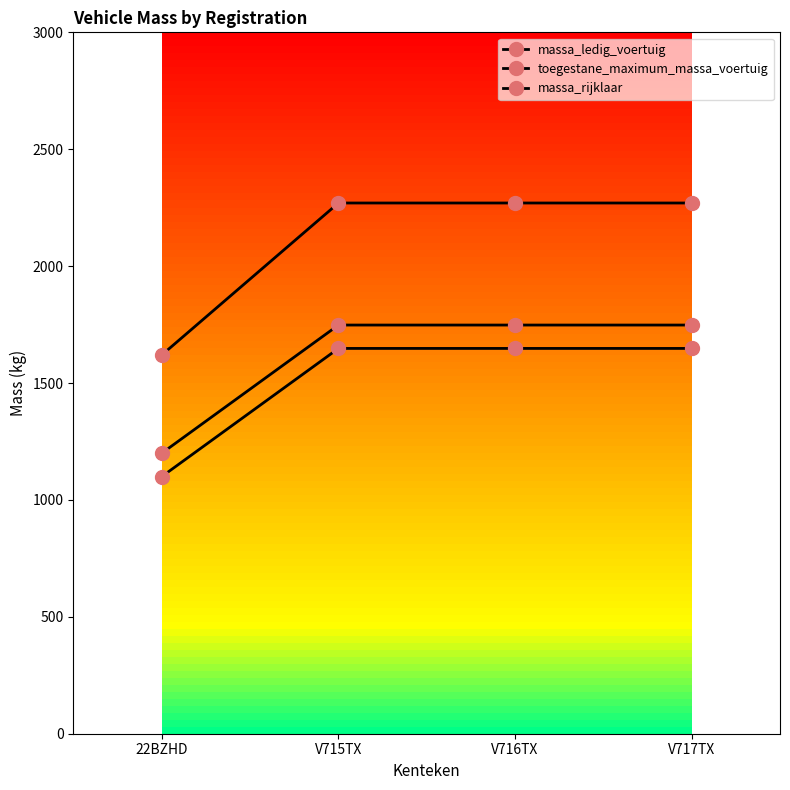

At how many categories does at least one series exceed 1934?

3